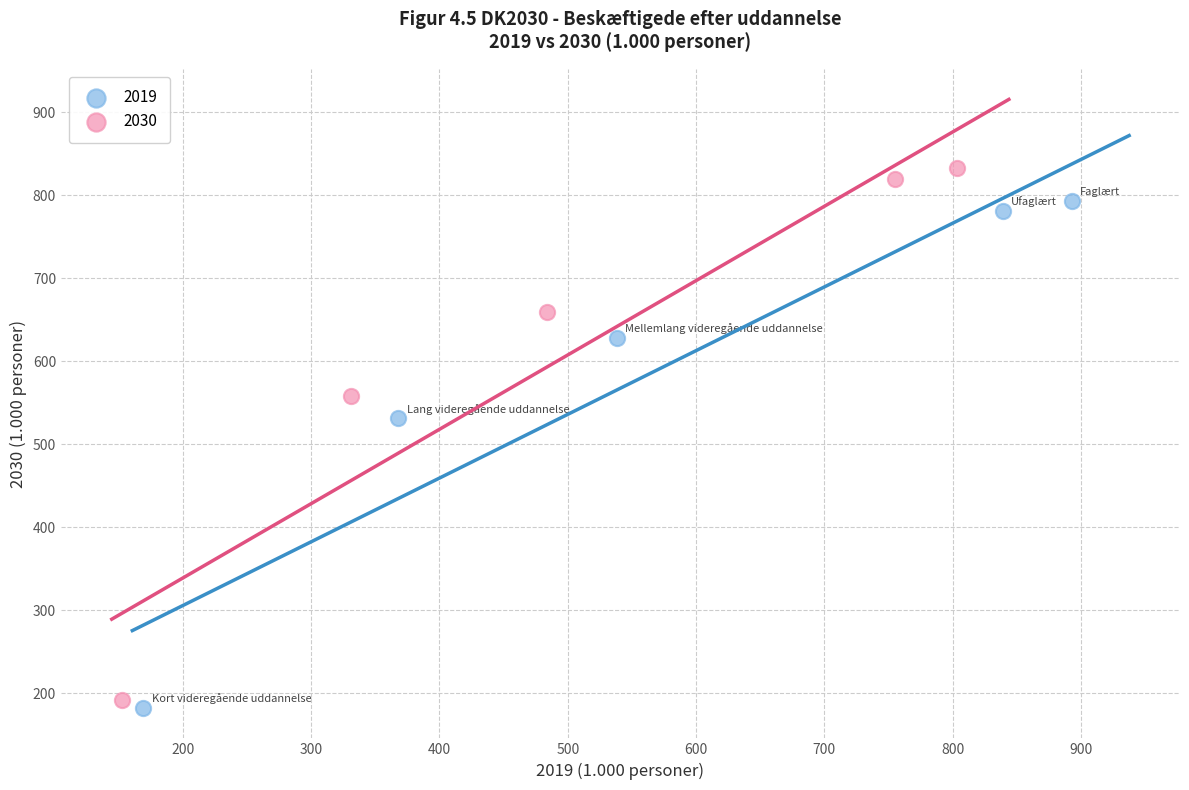

Which series has the largest Y range (max minus min)?

2030